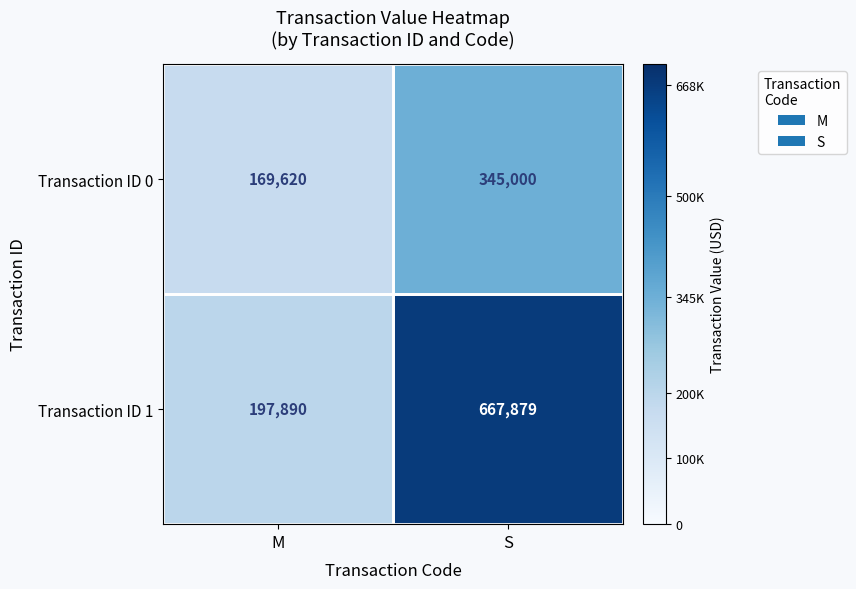

Which label corresponds to the largest value in the chart?

S